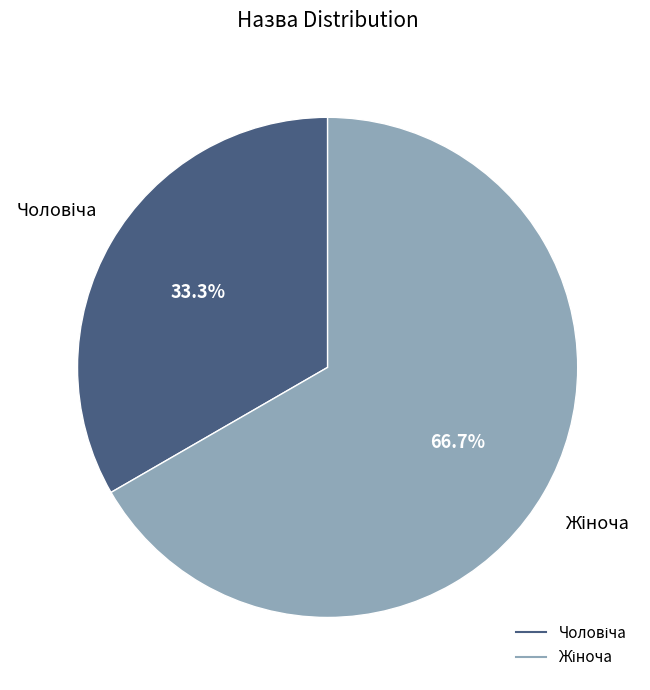

Is there any slice that represents more than half of the pie?

Yes